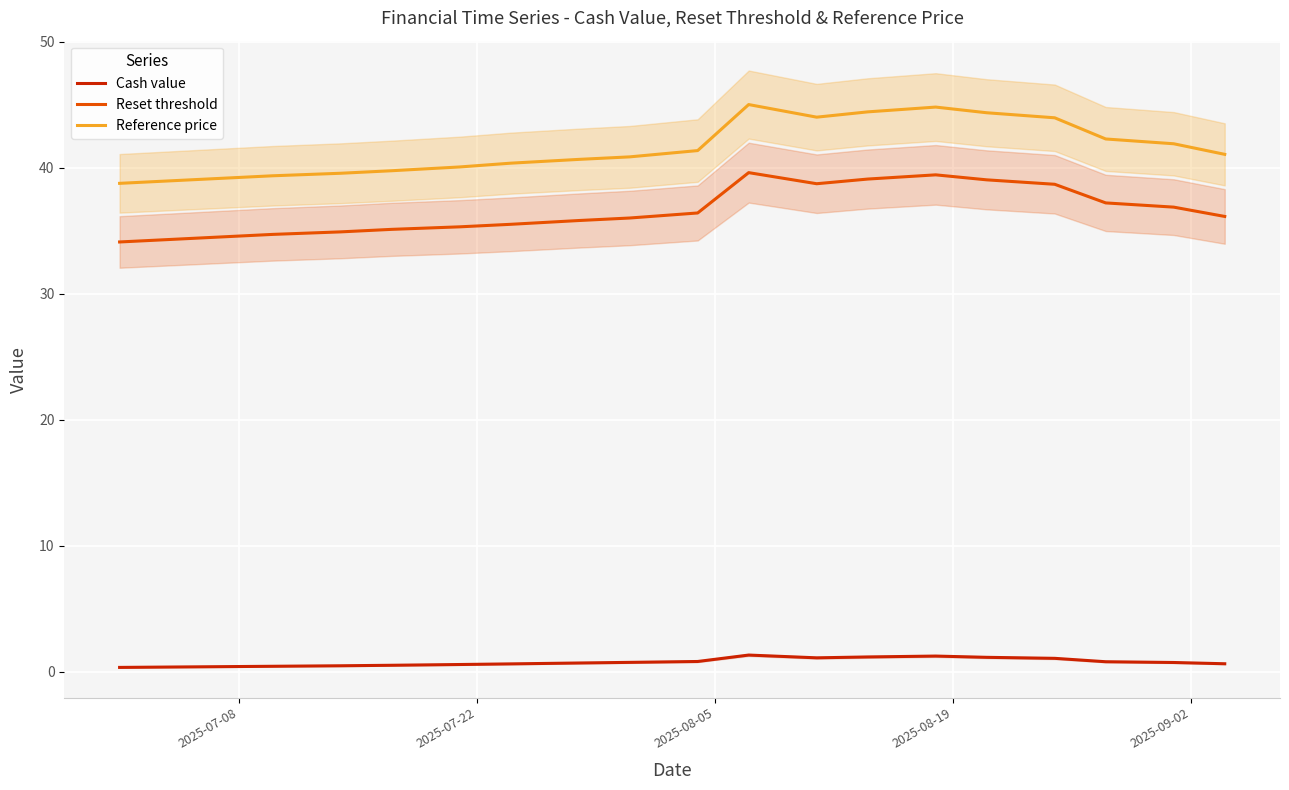

How many interior local valleys does the Reference price series have?

1